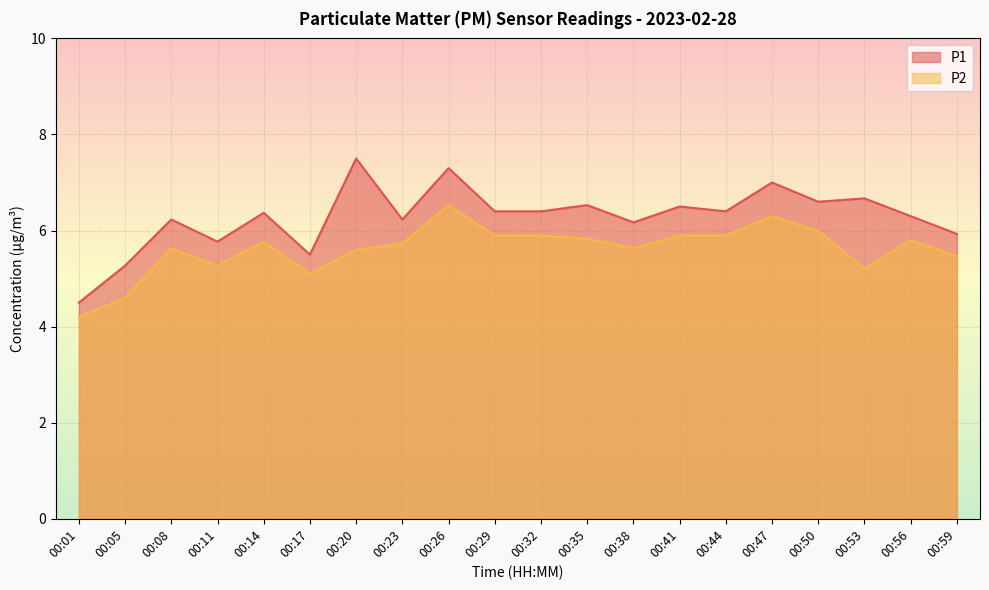

How many data points in P1 are less than 6?

5